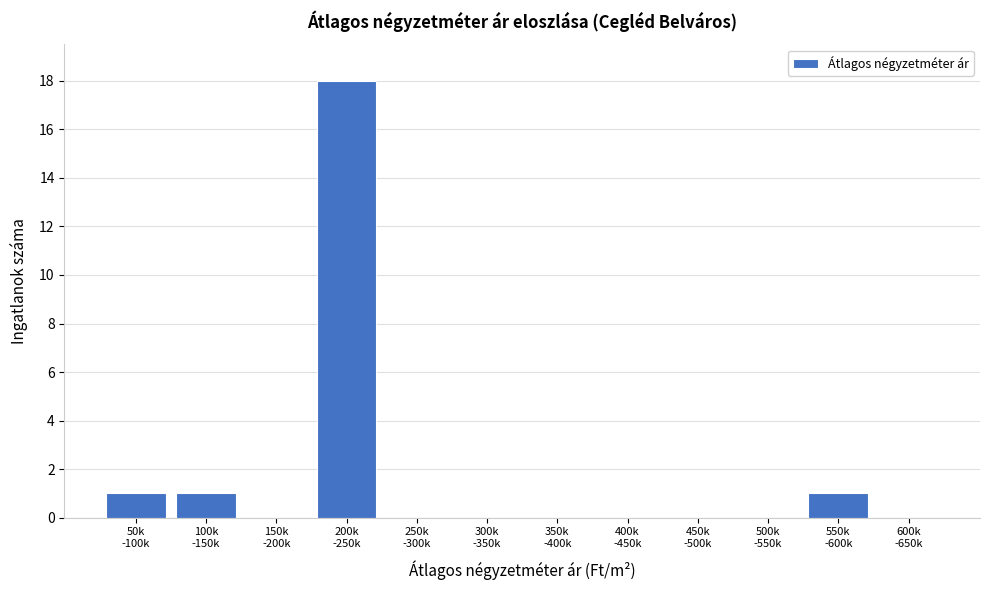

What is the sum of all values?

21